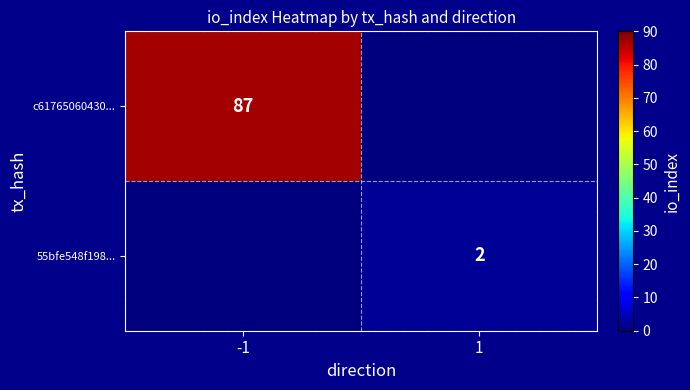

The 55bfe548f198... series shows 3 at 1. True or false?

False